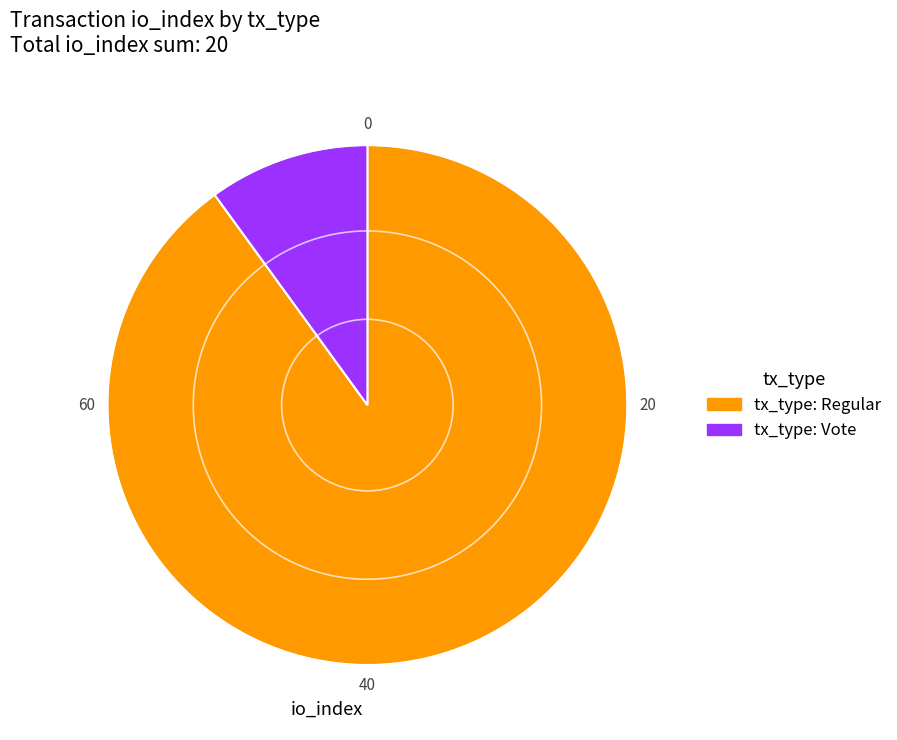

How many segments does this pie chart have?

2